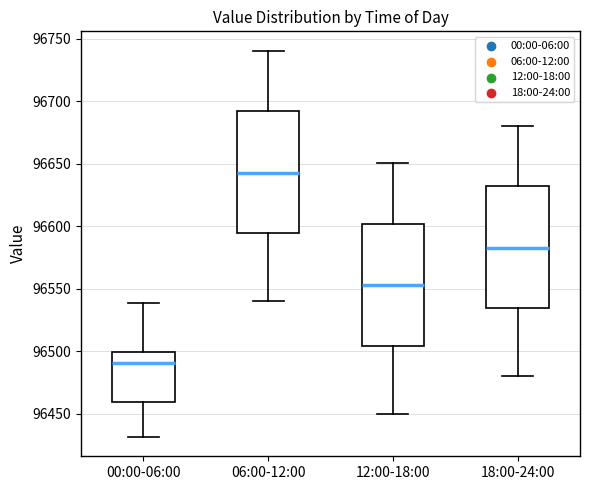

Which box has the highest median line?

06:00-12:00